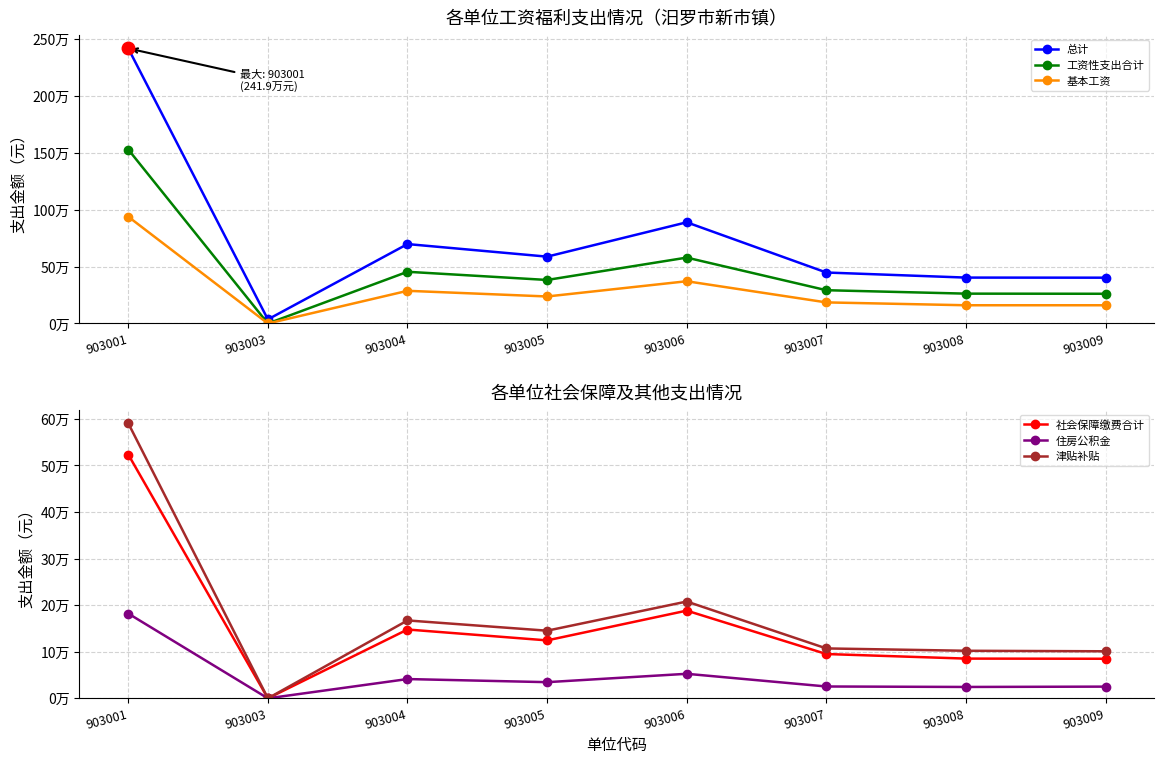

What are all the series names shown in the legend?

总计, 工资性支出合计, 基本工资, 社会保障缴费合计, 住房公积金, 津贴补贴